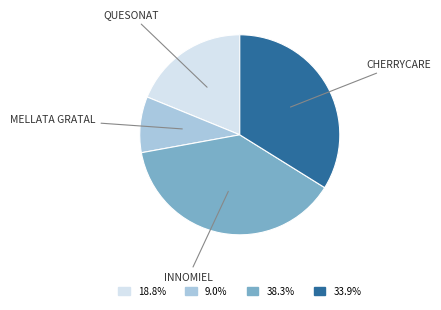

Does any single category account for the majority?

No